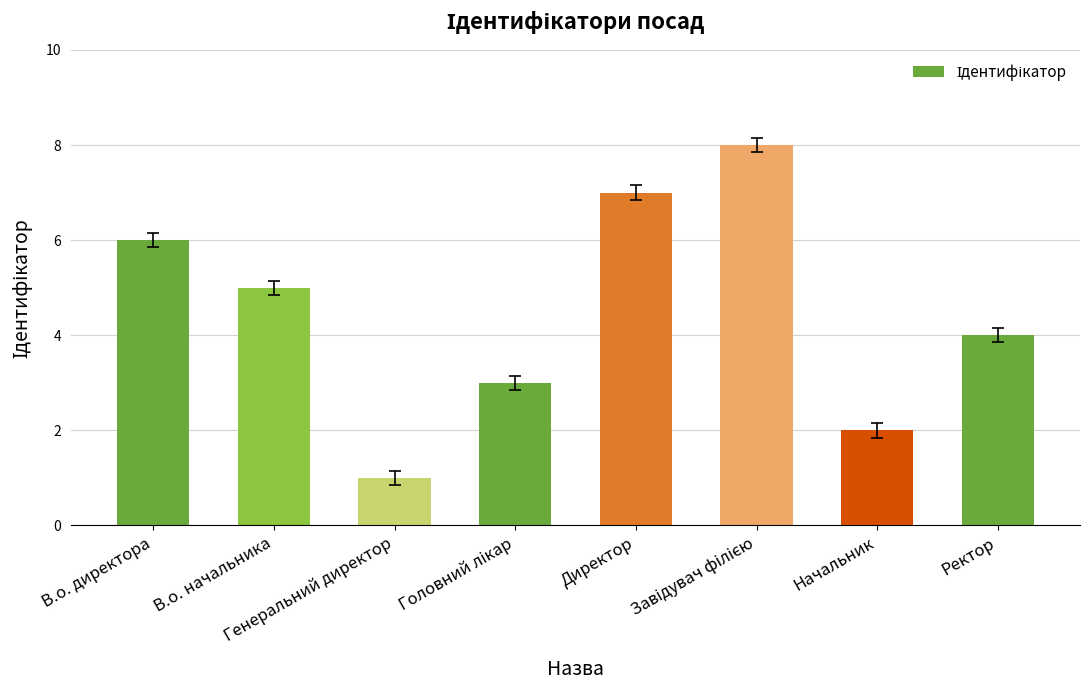

What is the greatest value displayed?

8